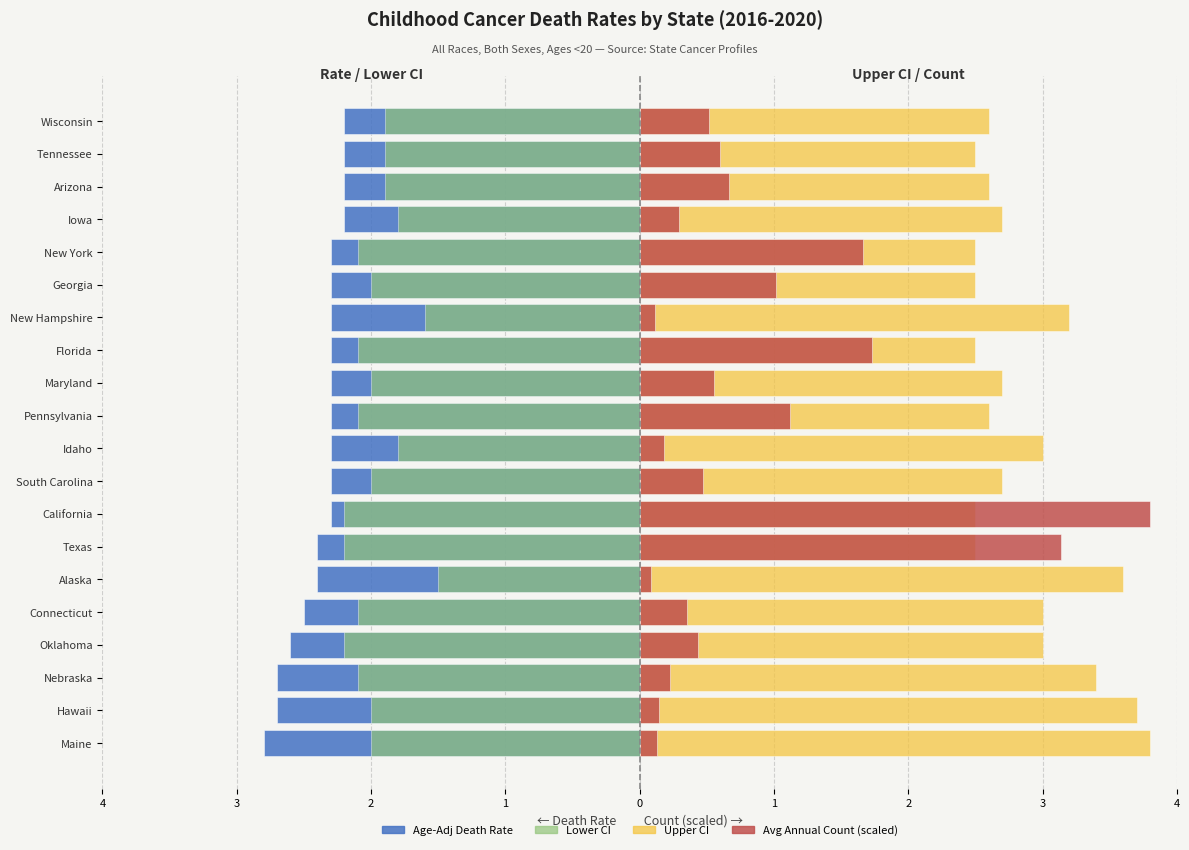

True or false: Upper CI has a value of 1.4 at Tennessee.

False